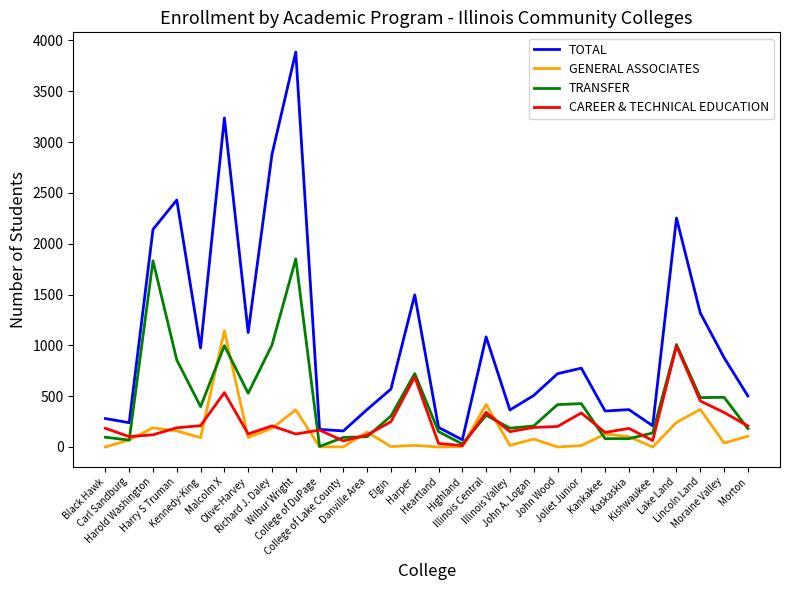

Which series has the largest total across all categories?

TOTAL